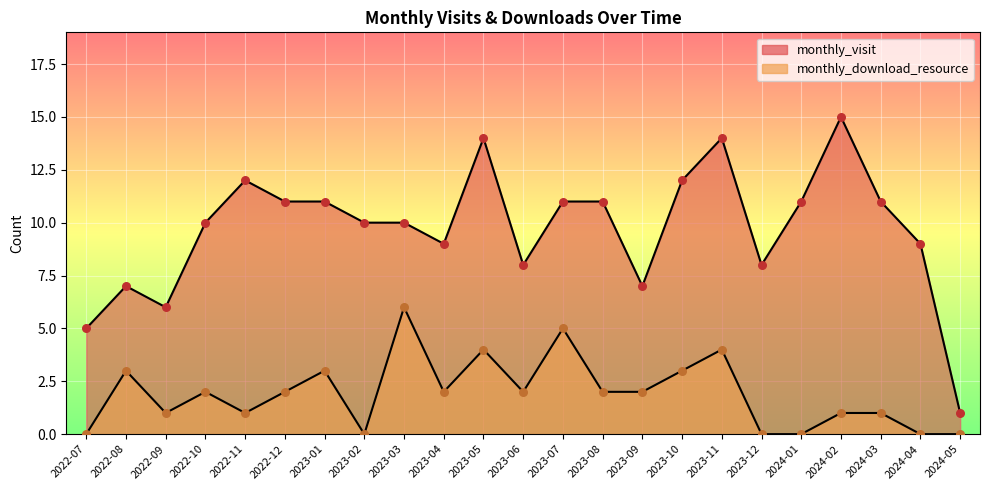

What is the total value across all series at 2023-01?

14